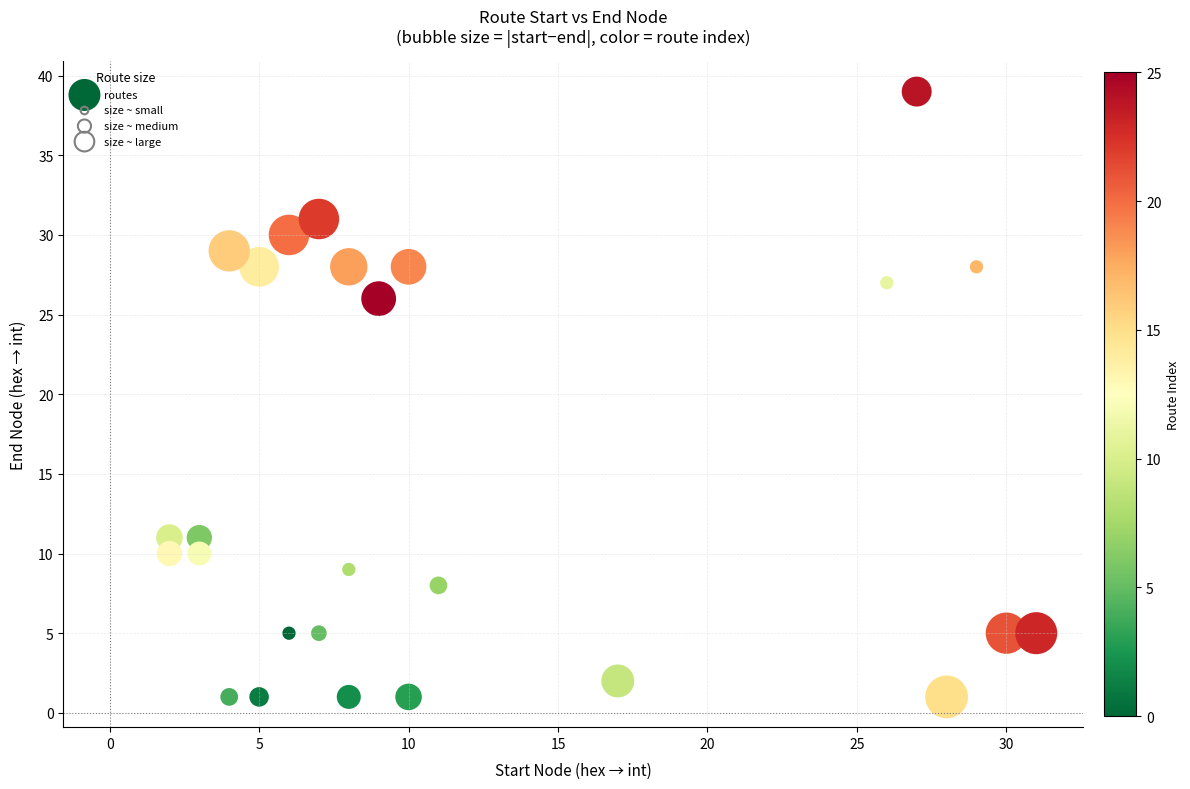

What is the range of X values (max minus min)?

29